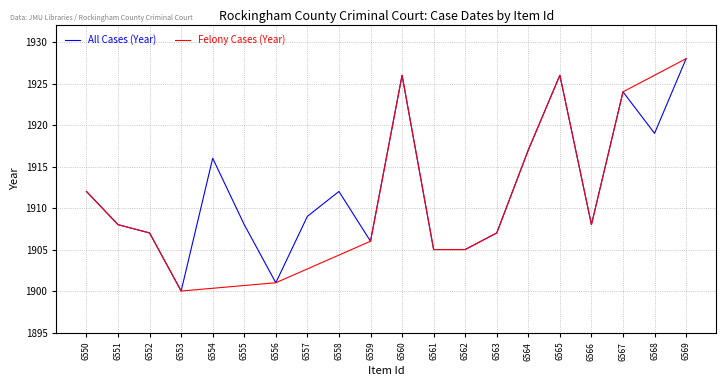

True or false: Felony Cases (Year) has a value of 3215 at 6567.

False